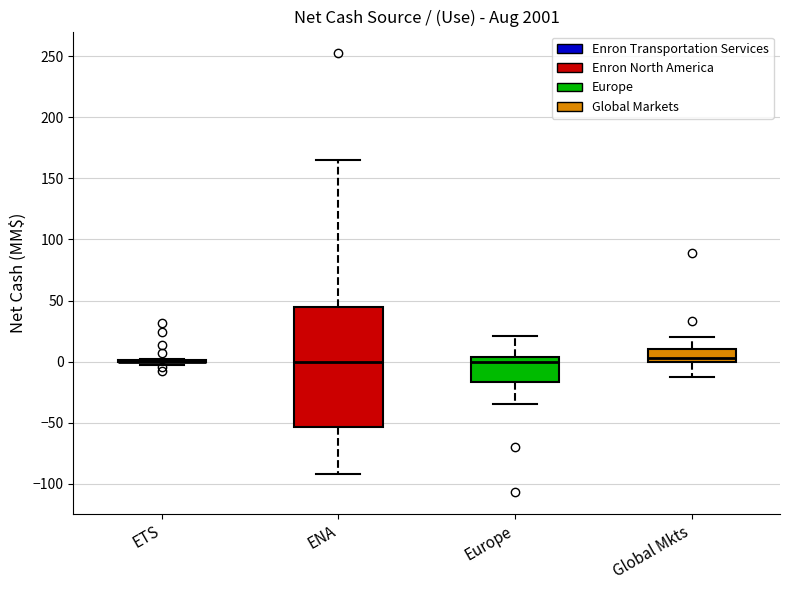

Which box is the tallest, from its lower edge to its upper edge?

ENA